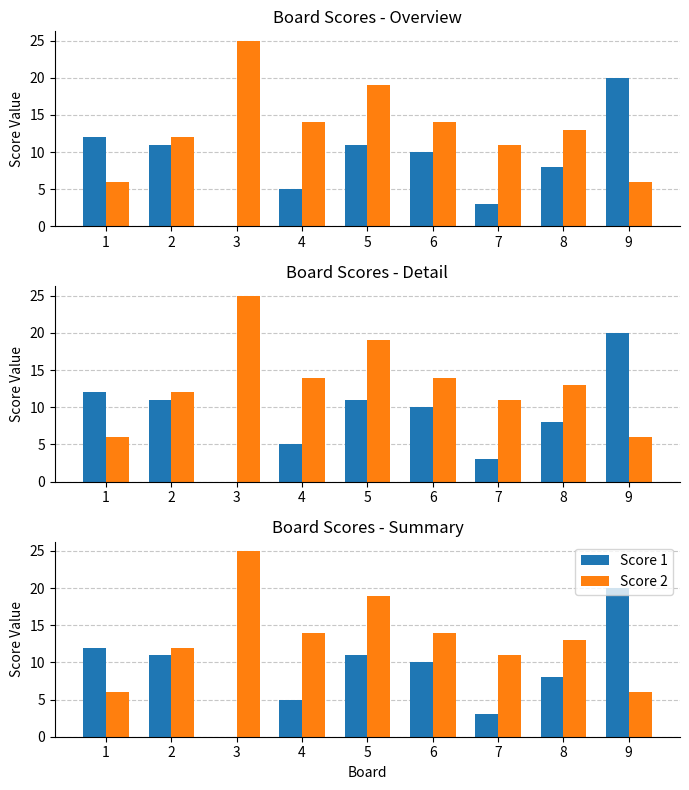

Reading left to right, transcribe all the data shown in this chart.

Score 1: 12	11	0	5	11	10	3	8	20
Score 2: 6	12	25	14	19	14	11	13	6